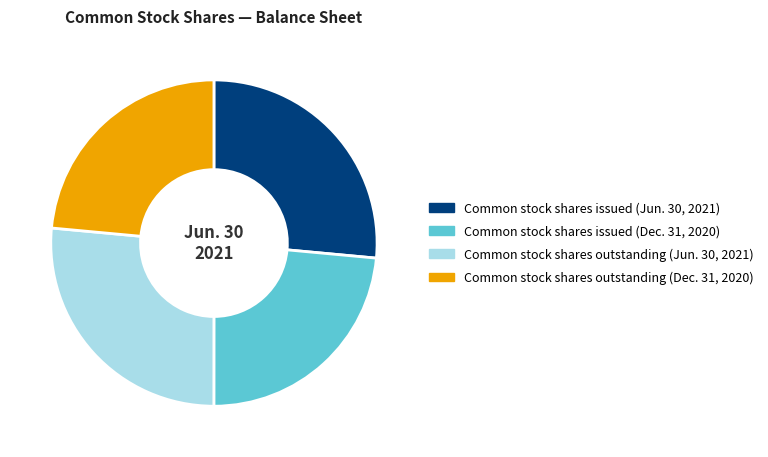

The Common stock shares issued (Dec. 31, 2020) slice represents 24% of the pie. True or false?

True